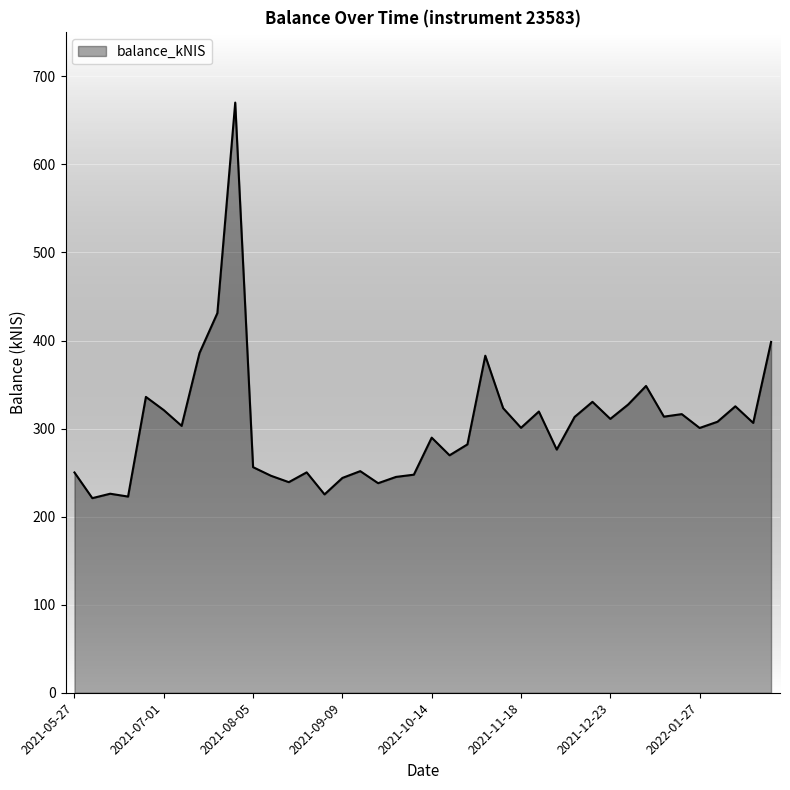

What is the difference between the maximum and minimum values?

449.2